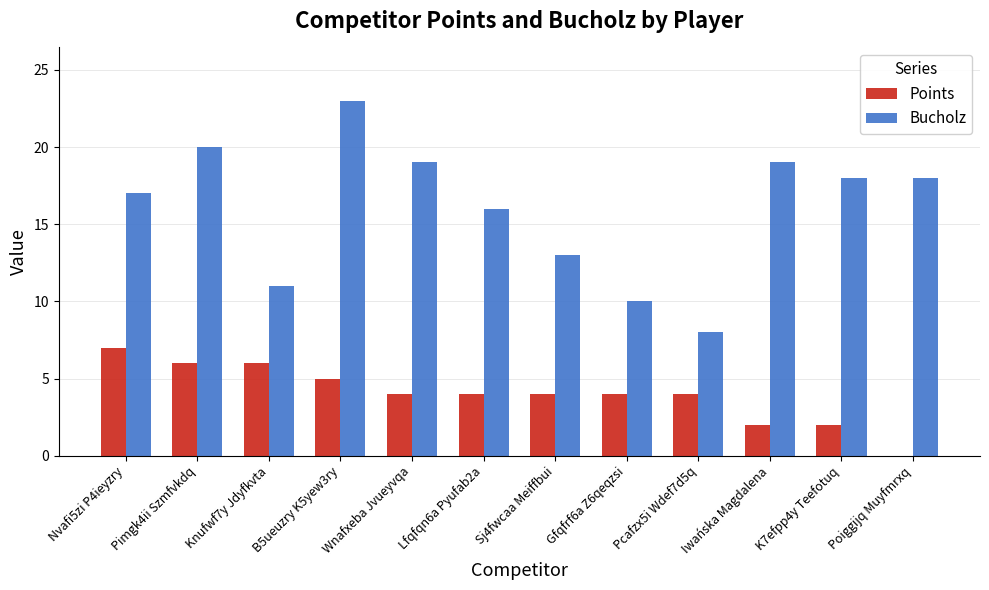

The Bucholz series shows 34 at Pimgk4ii Szmfvkdq. True or false?

False